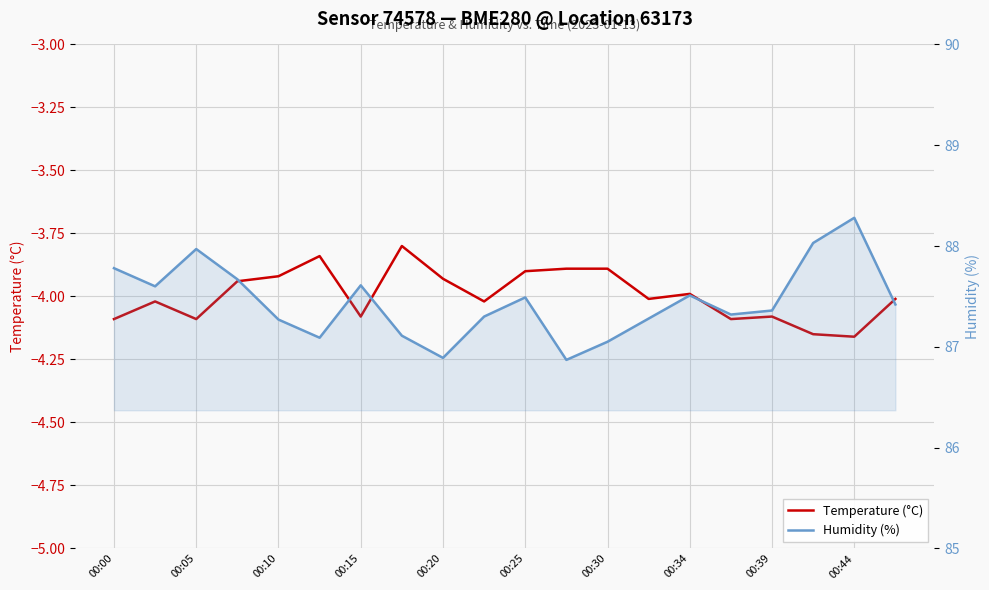

True or false: Humidity (%) and Temperature (°C) intersect in this chart.

False